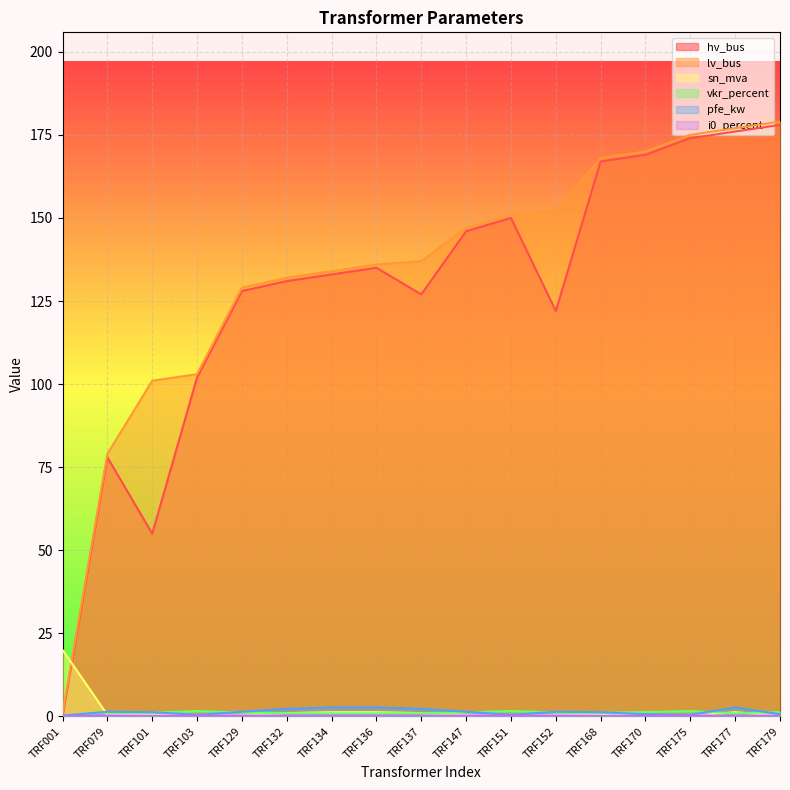

At which category does the chart reach its minimum across all series?

TRF001